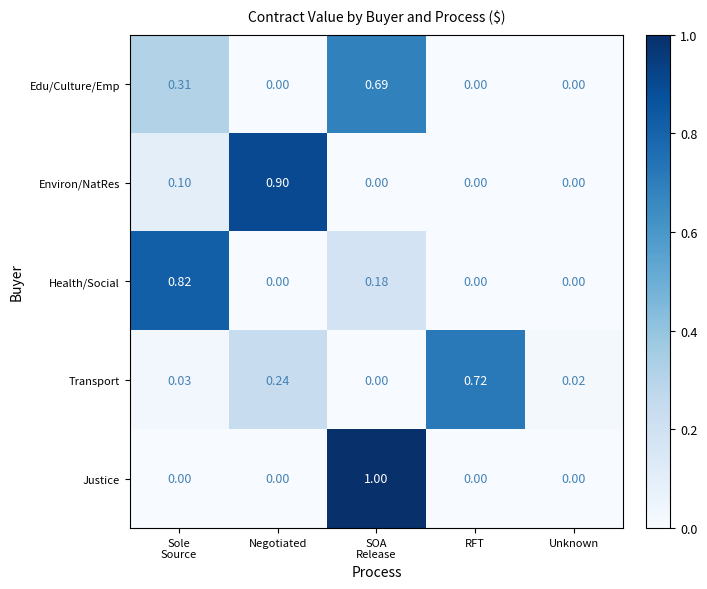

Which series has the largest range (max minus min)?

Justice